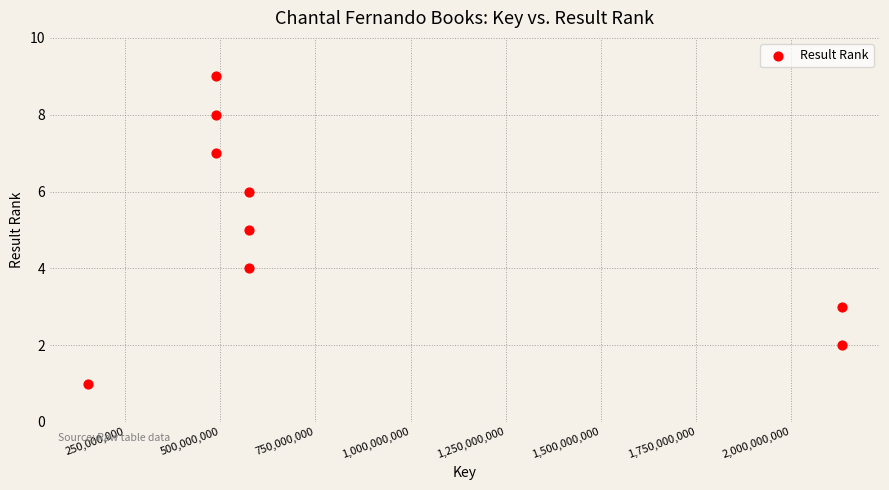

What is the average X value?

845769520